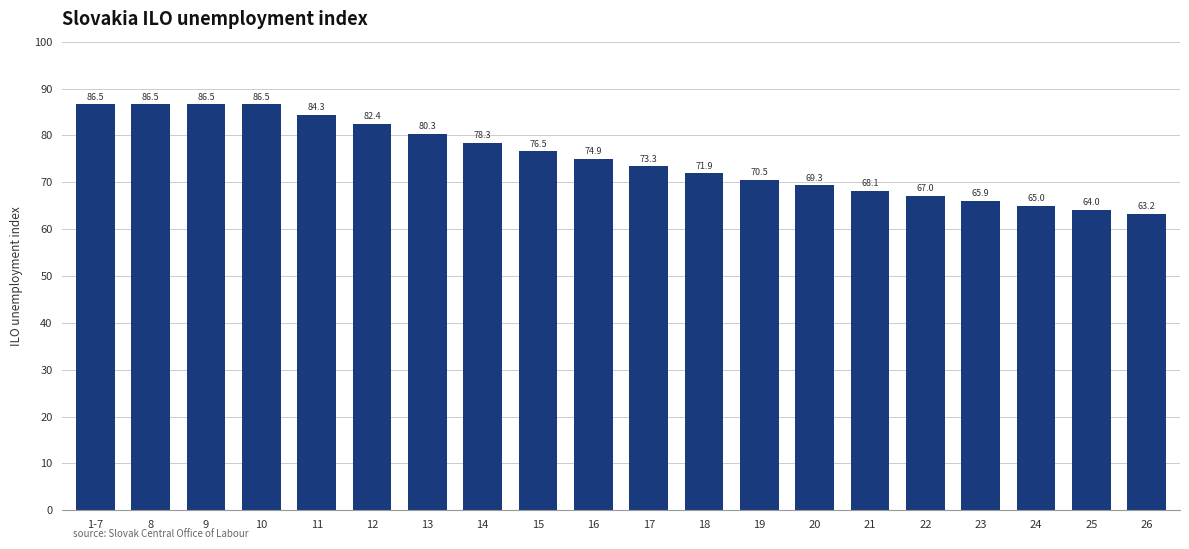

Reading left to right, transcribe all the data shown in this chart.

1-7=86593	8=86593	9=86593	10=86593	11=84383	12=82474	13=80358	14=78349	15=76591	16=74910	17=73374	18=71905	19=70556	20=69321	21=68130	22=67039	23=65987	24=65018	25=64083	26=63224